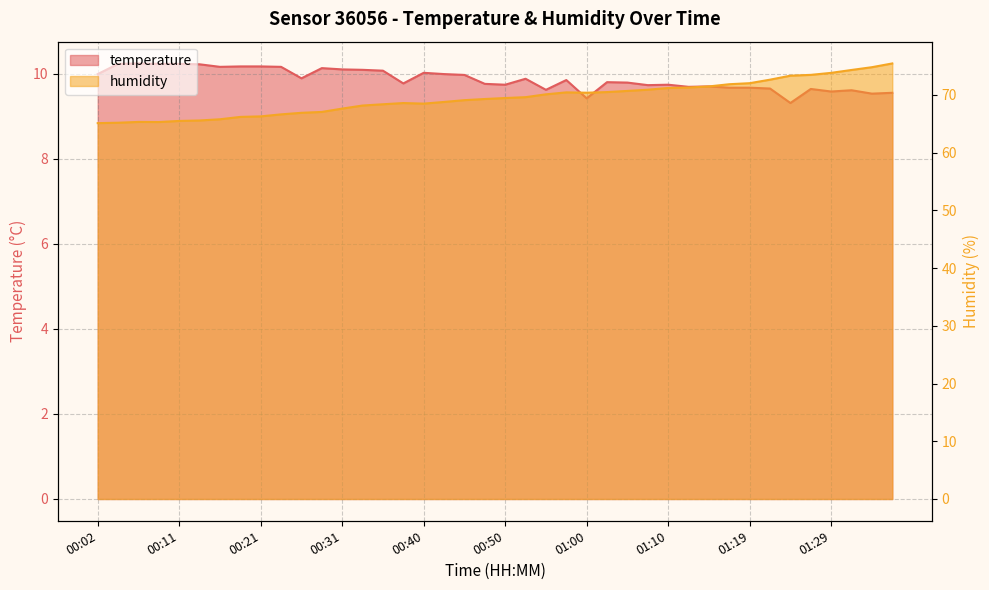

Rank the categories by humidity value from highest to lowest.

01:36, 01:34, 01:32, 01:29, 01:27, 01:24, 01:22, 01:19, 01:17, 01:15, 01:12, 01:10, 01:07, 01:05, 01:02, 00:57, 01:00, 00:55, 00:53, 00:50, 00:48, 00:45, 00:43, 00:38, 00:40, 00:36, 00:33, 00:31, 00:28, 00:26, 00:23, 00:21, 00:19, 00:16, 00:14, 00:11, 00:06, 00:09, 00:04, 00:02